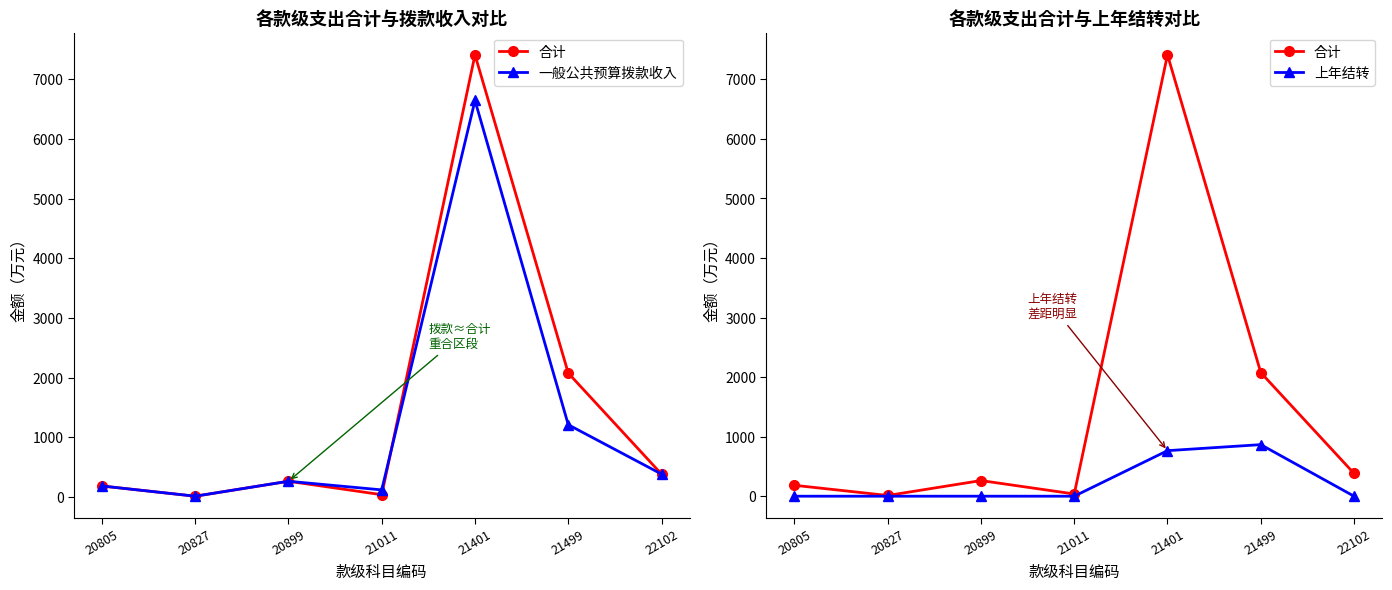

Which category has the lowest value in the 一般公共预算拨款收入 series?

20827